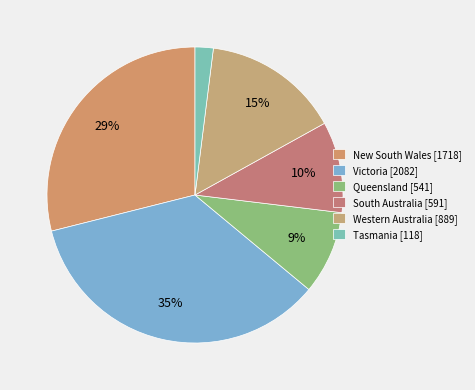

Approximately how many times larger is the value at Tasmania compared to Victoria?

0.1